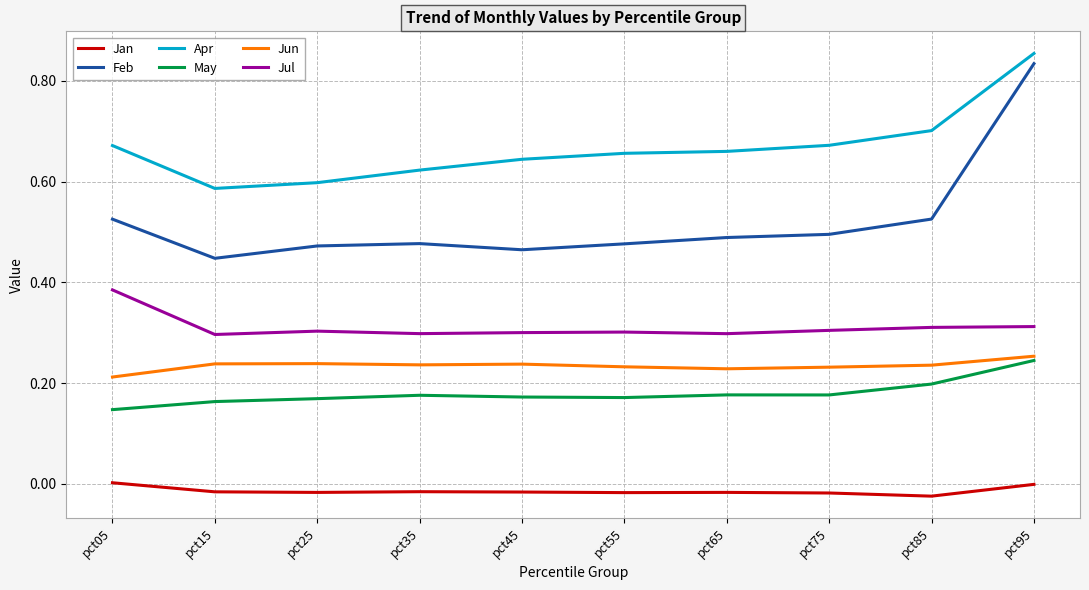

Is it true that Jul equals 0.3 at pct95?

True